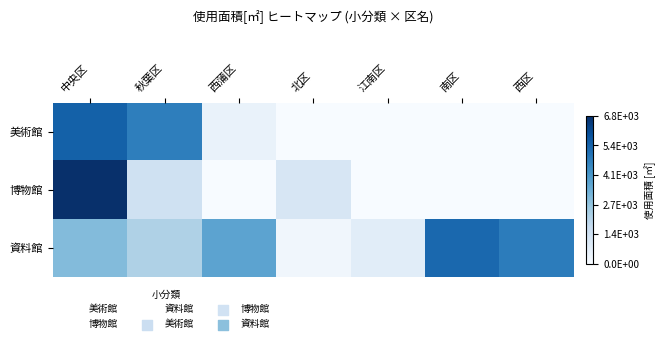

Reading left to right, list all the values displayed in this chart.

美術館: 中央区=5476.6	秋葉区=4723.8	西蒲区=467.2	北区=0.0	江南区=0.0	南区=0.0	西区=0.0
博物館: 中央区=6762.6	秋葉区=1348.0	西蒲区=0.0	北区=1064.0	江南区=0.0	南区=0.0	西区=0.0
資料館: 中央区=2963.9	秋葉区=2168.2	西蒲区=3680.4	北区=231.9	江南区=729.2	南区=5296.7	西区=4757.3